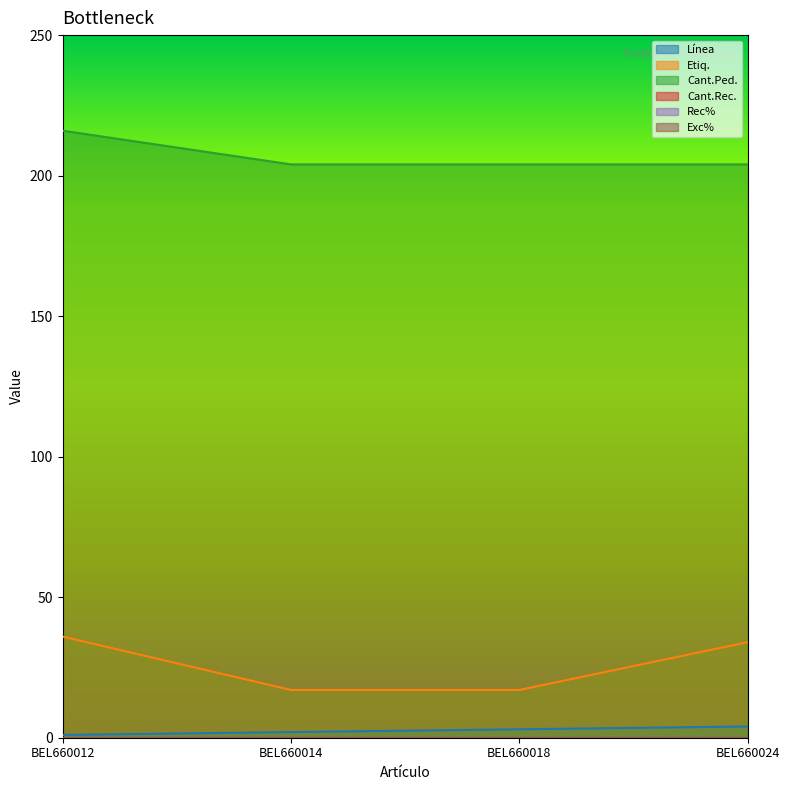

How many lines are shown in the chart?

6